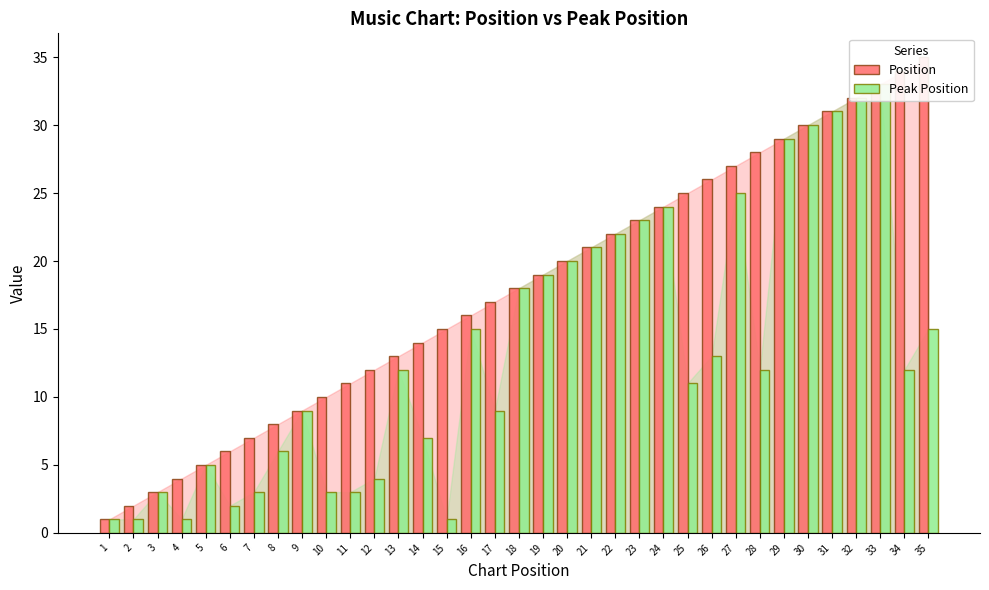

What is the difference between the Peak Position values at 22 and 12?

18